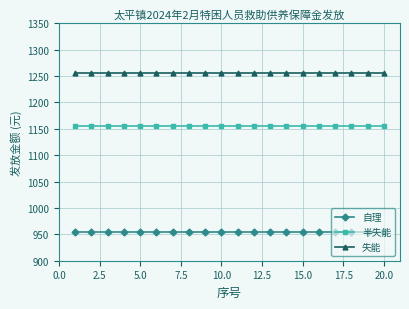

True or false: 失能 and 半失能 cross at least once.

False